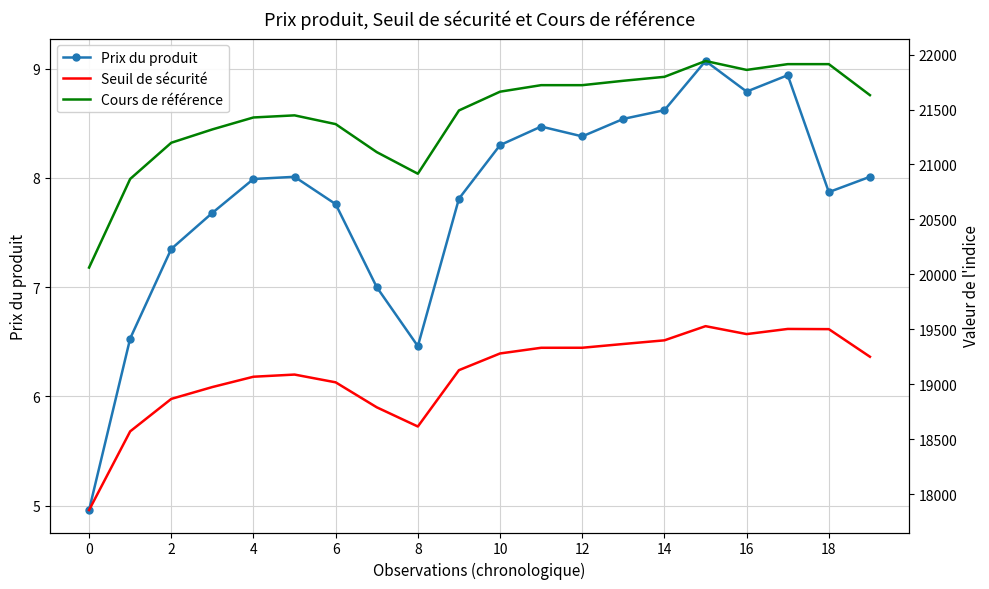

True or false: Prix du produit has a value of 3.1 at 11.

False